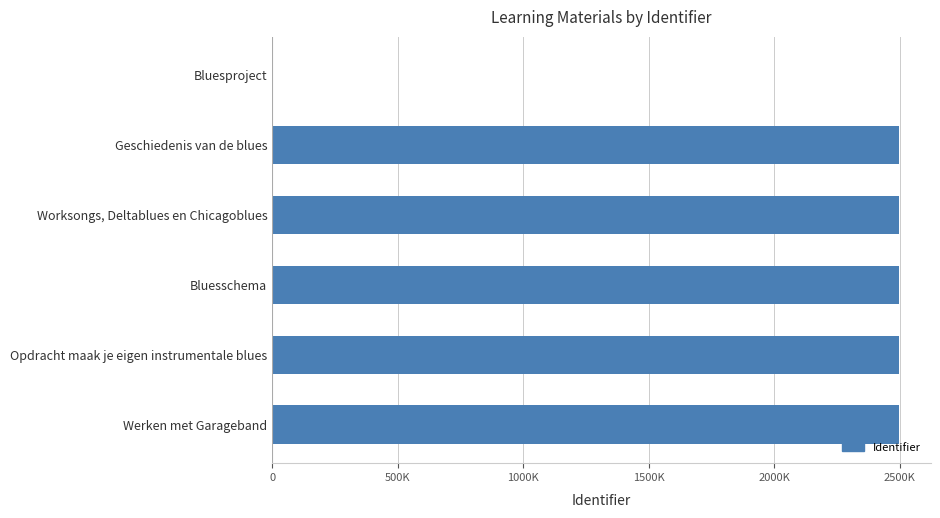

What is the sum of all values?

12488407